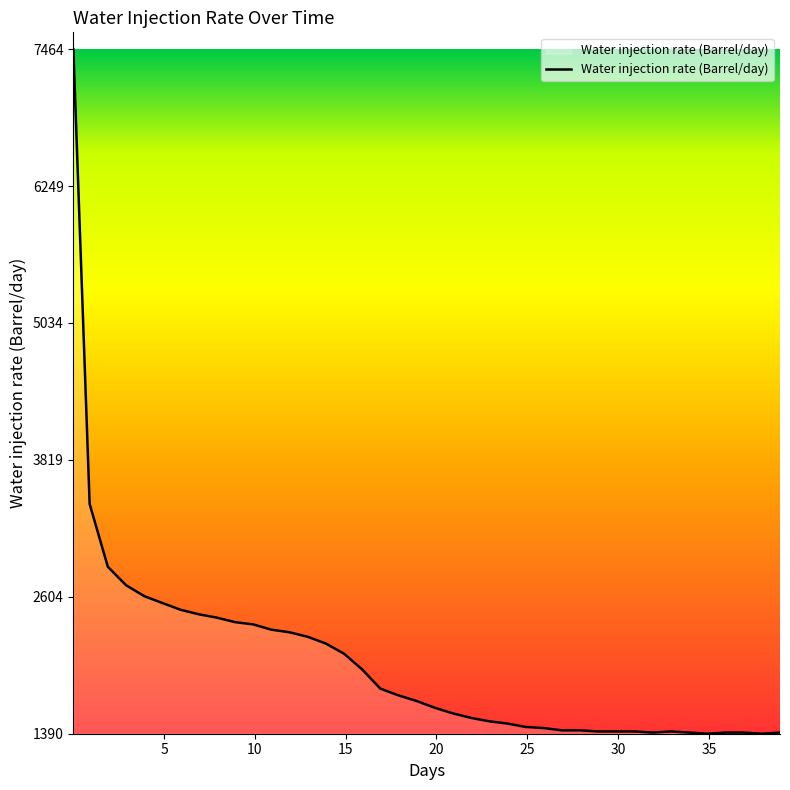

What is the difference between the maximum and minimum values?

6074.0